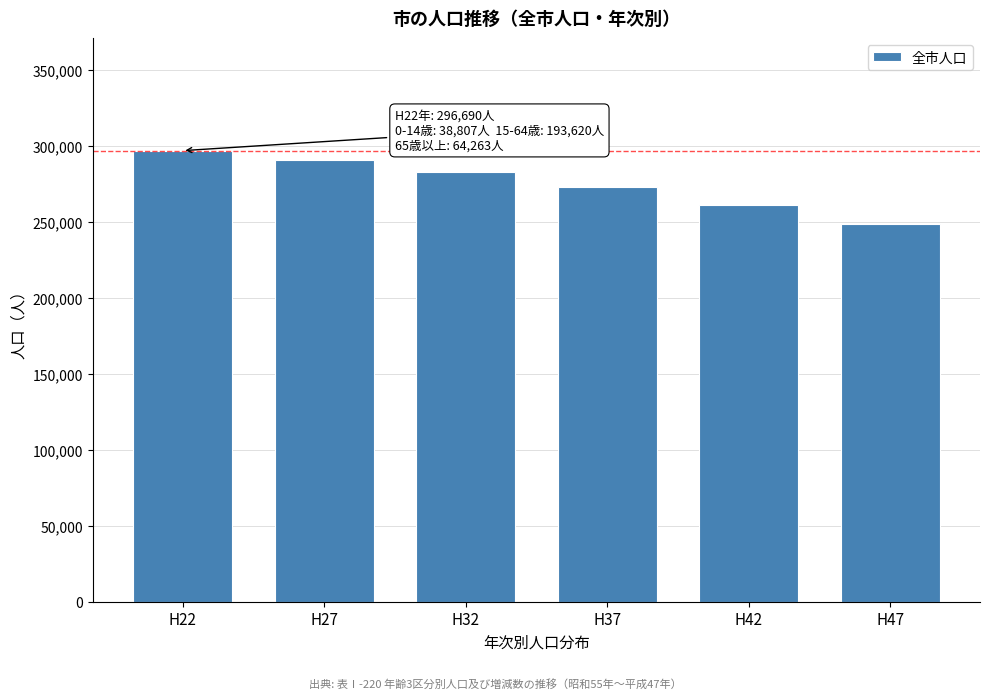

Reading left to right, what are all the values shown in this chart?

296690	290829	282591	272473	260939	248185